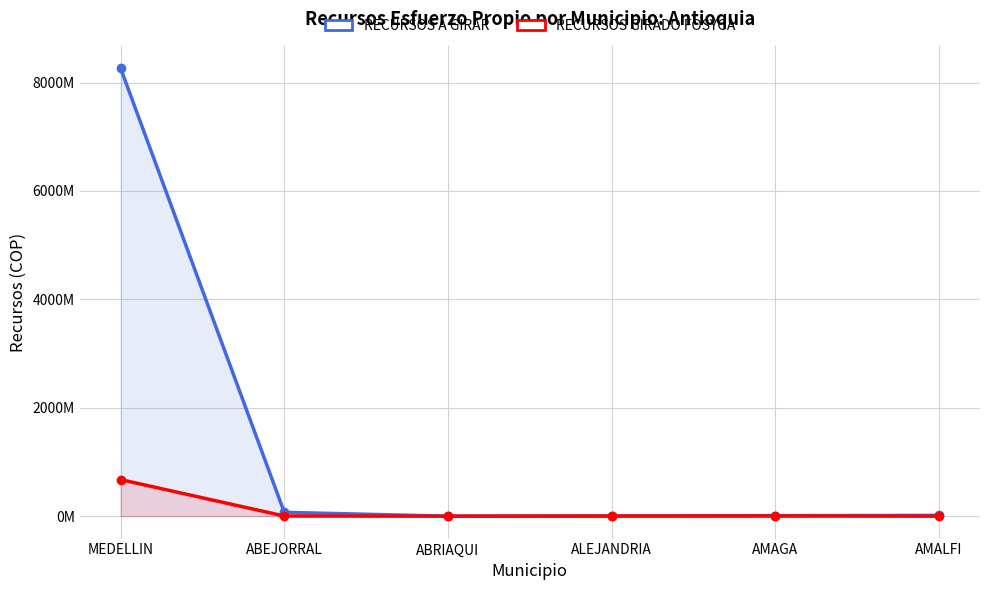

At how many categories does at least one series exceed 2529959004?

1